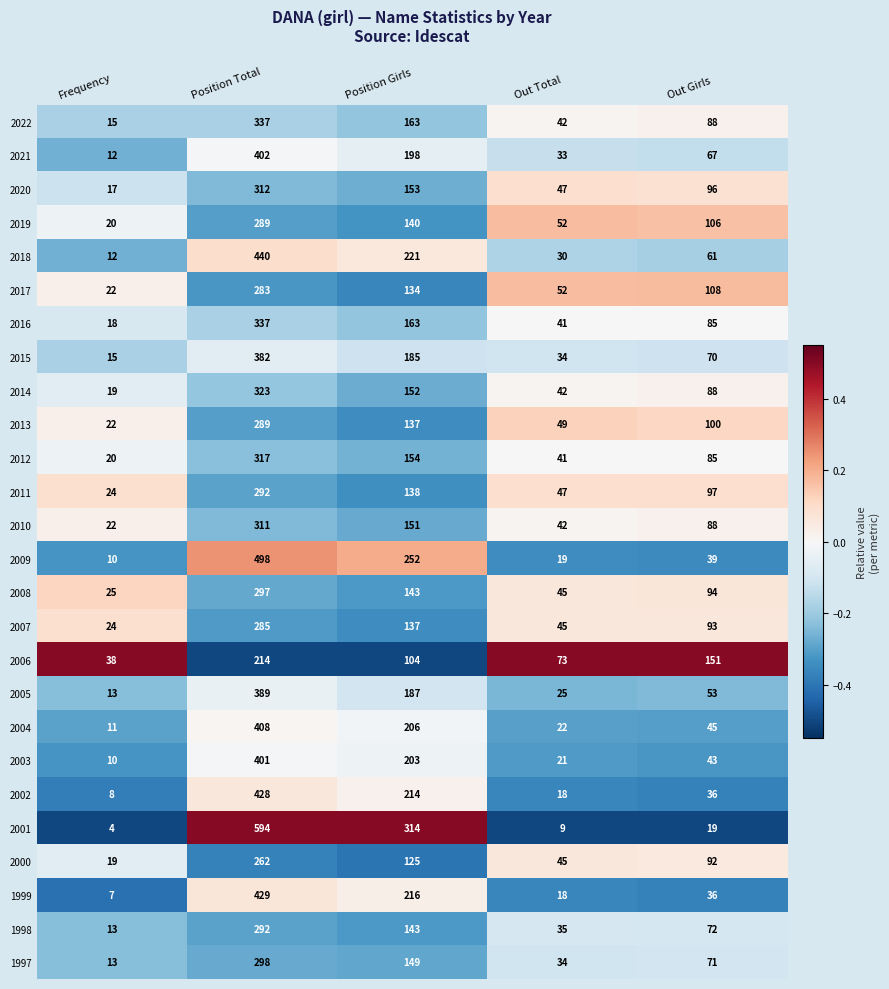

What is the difference between the maximum and second lowest values in the 2011 series?

245